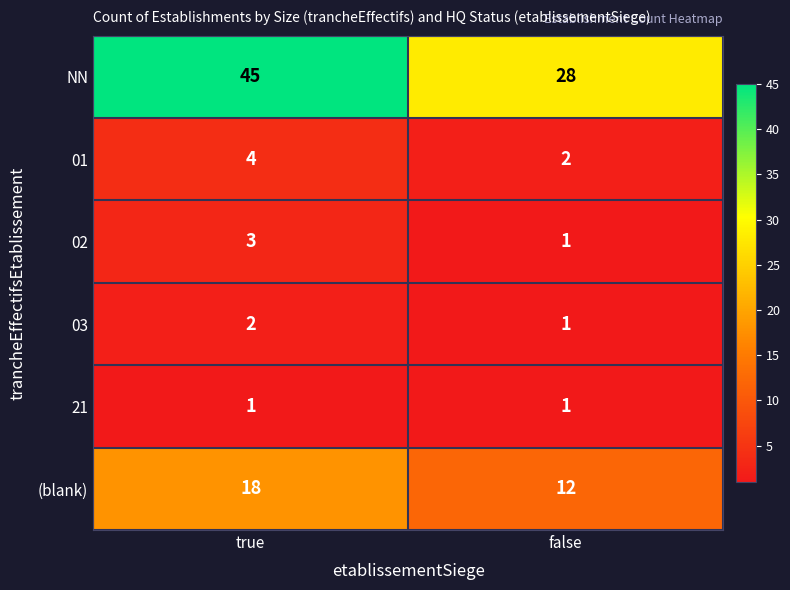

Where is NN nearest to the value 36?

false